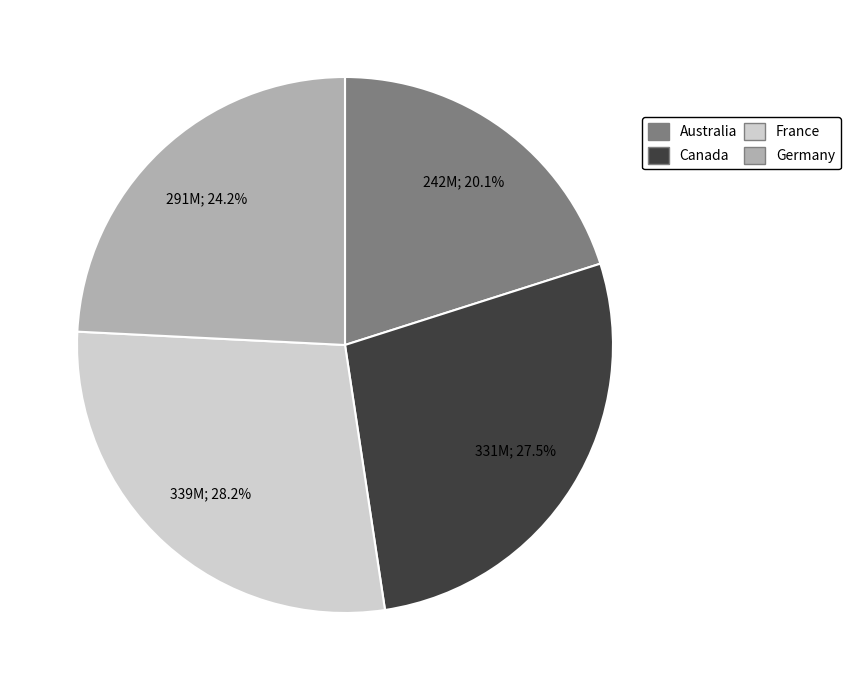

Is there a majority slice in this chart?

No